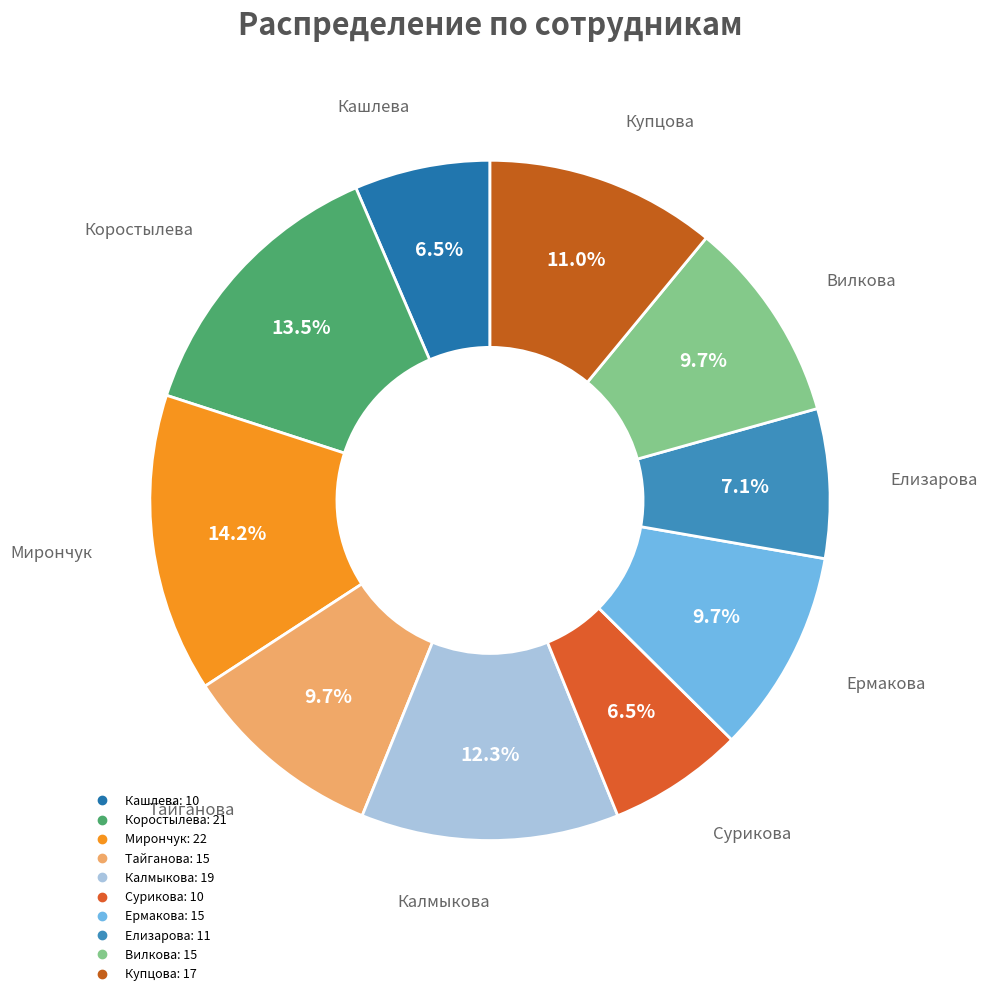

Which category has the biggest portion of the pie?

Мирончук